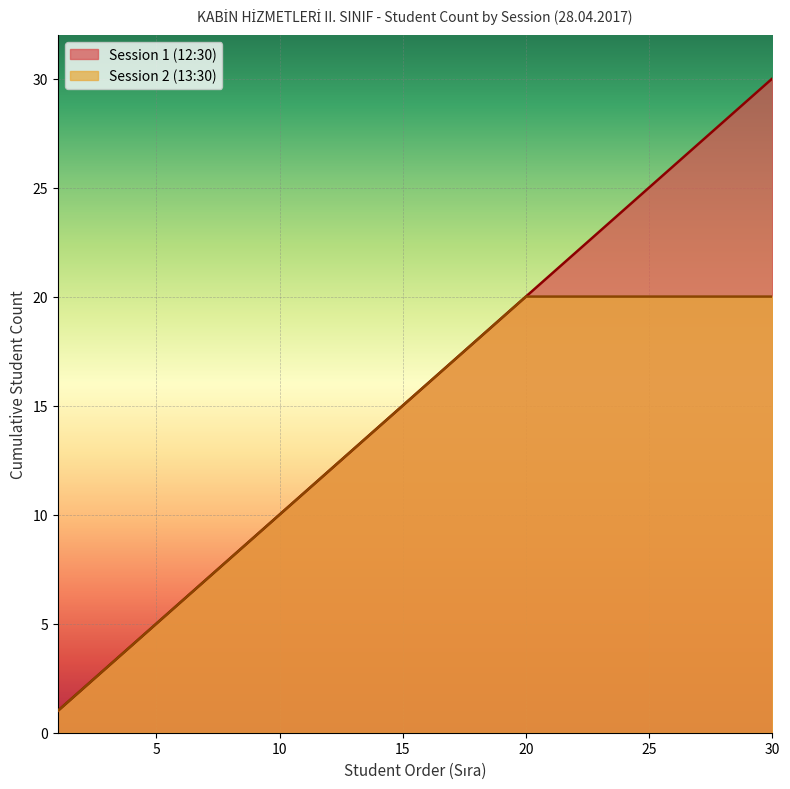

True or false: Session 2 (13:30) has more than 1 interior local peaks.

False